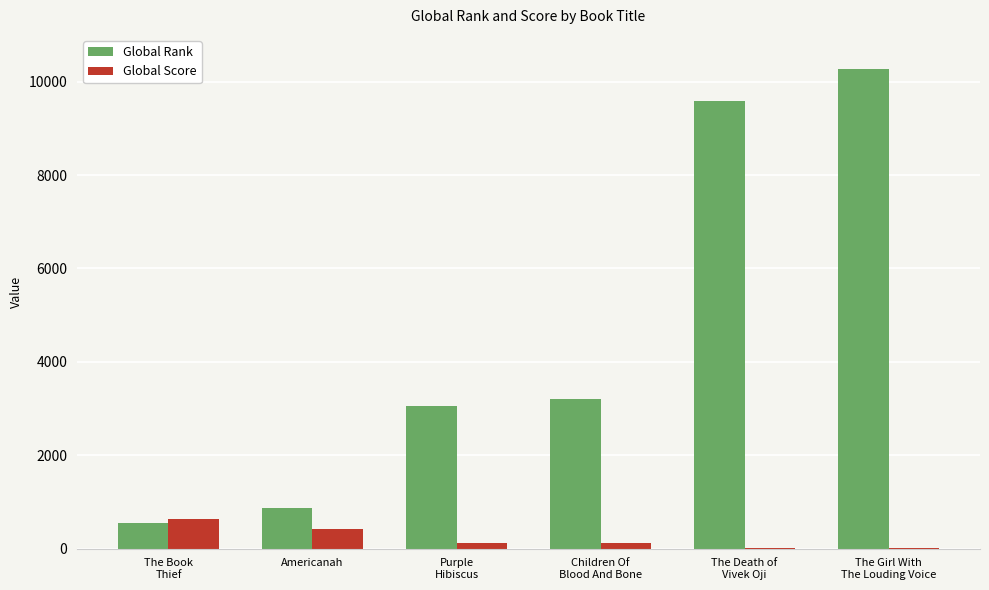

Are the bars horizontal?

No